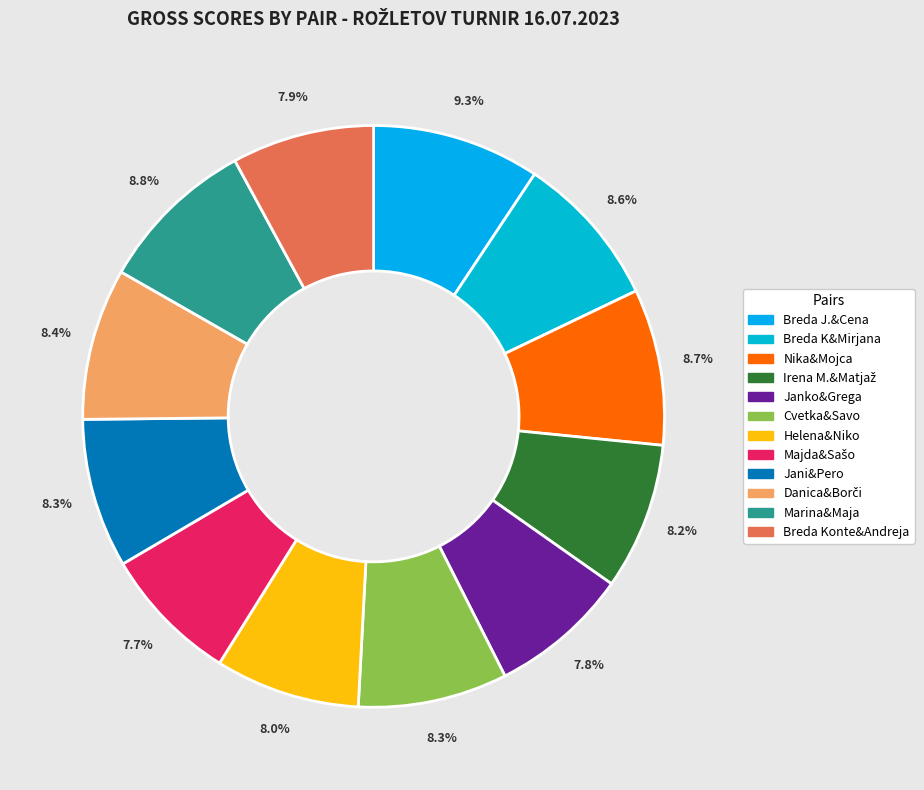

Does Breda Konte&Andreja account for over 50% of the chart?

No